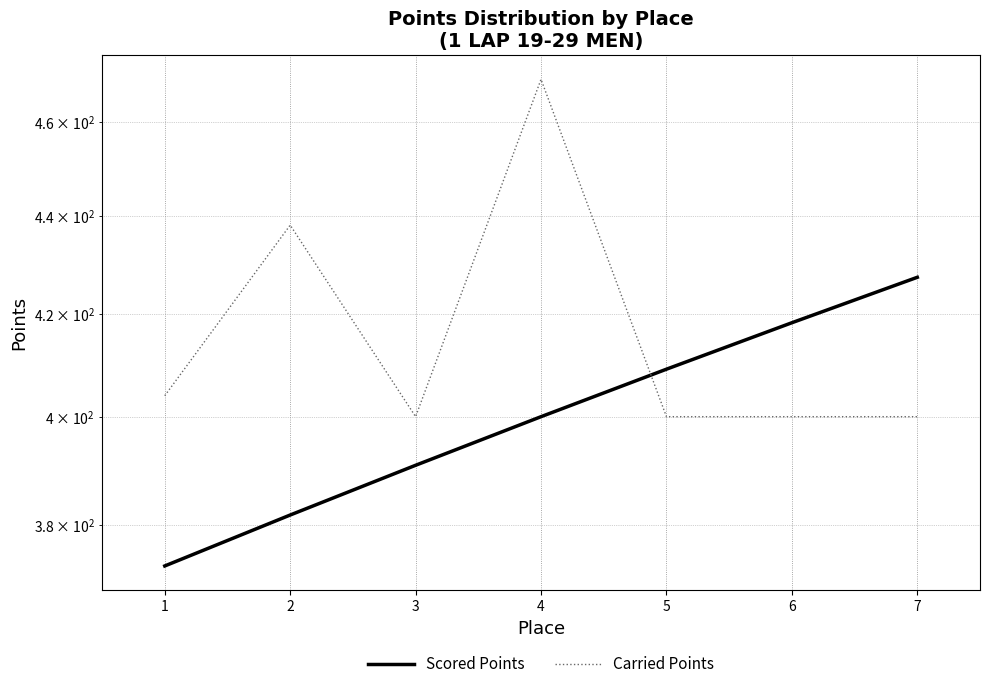

The Scored Points series shows 676.2 at 7. True or false?

False